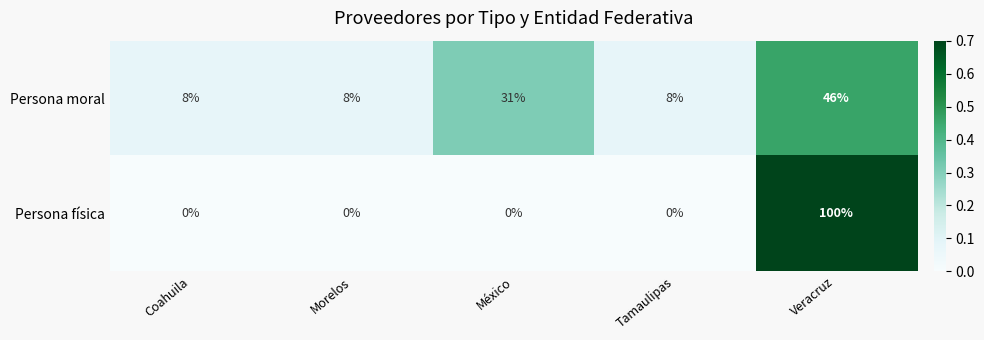

Is it true that Persona física equals 100 at Veracruz?

True